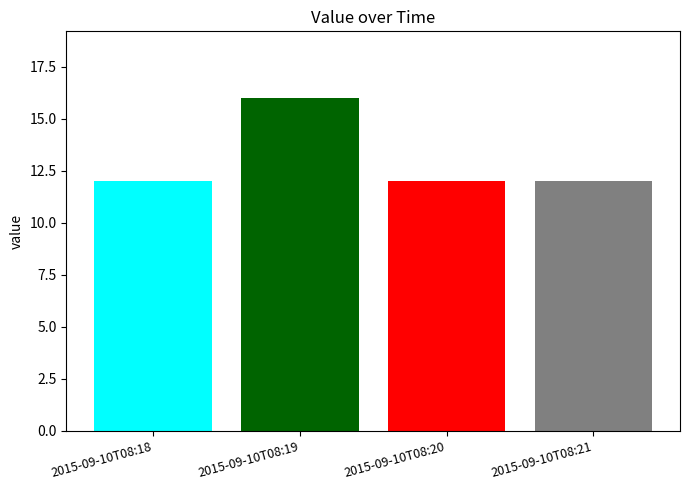

What is the change in value from 2015-09-10T08:19 to 2015-09-10T08:20?

-4